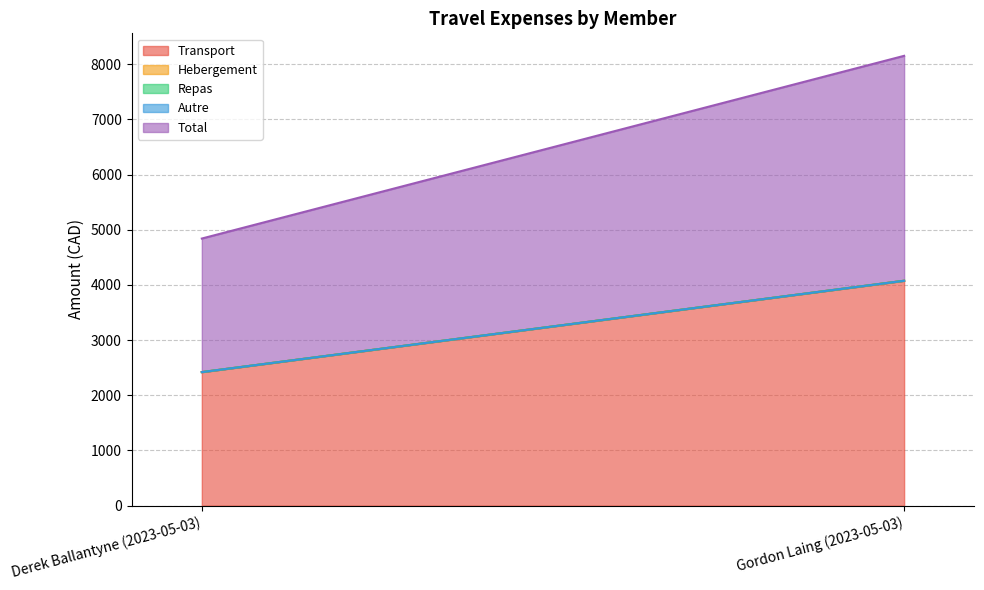

What is the sum of all Transport values?

6497.9